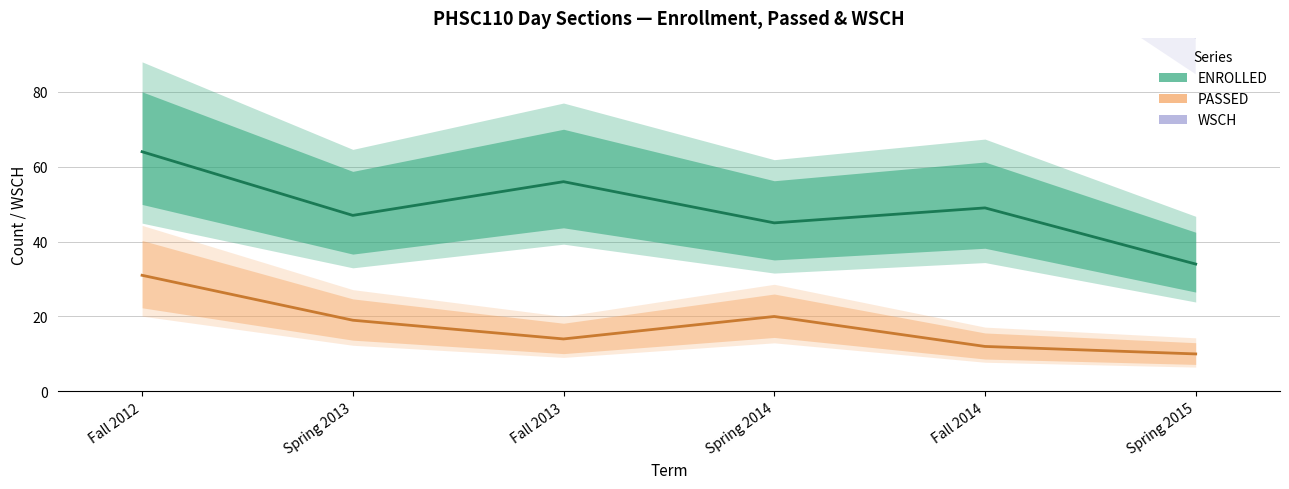

Reading left to right, transcribe all the data shown in this chart.

ENROLLED: 64.0	47.0	56.0	45.0	49.0	34.0
PASSED: 31.0	19.0	14.0	20.0	12.0	10.0
WSCH: 216.0	158.6	189.0	151.9	165.4	114.8